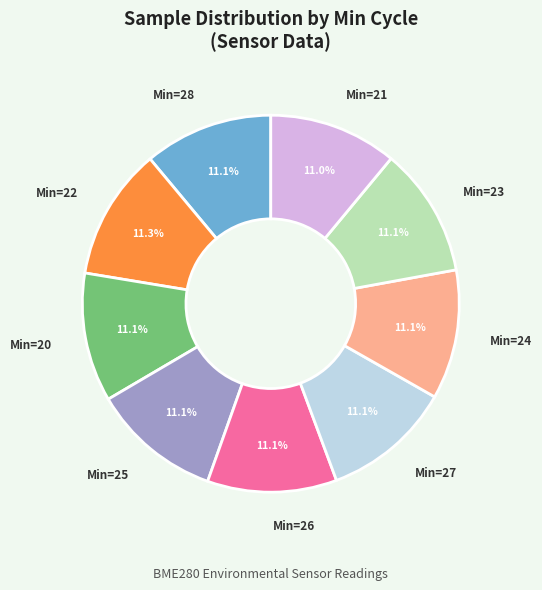

Is there a majority slice in this chart?

No